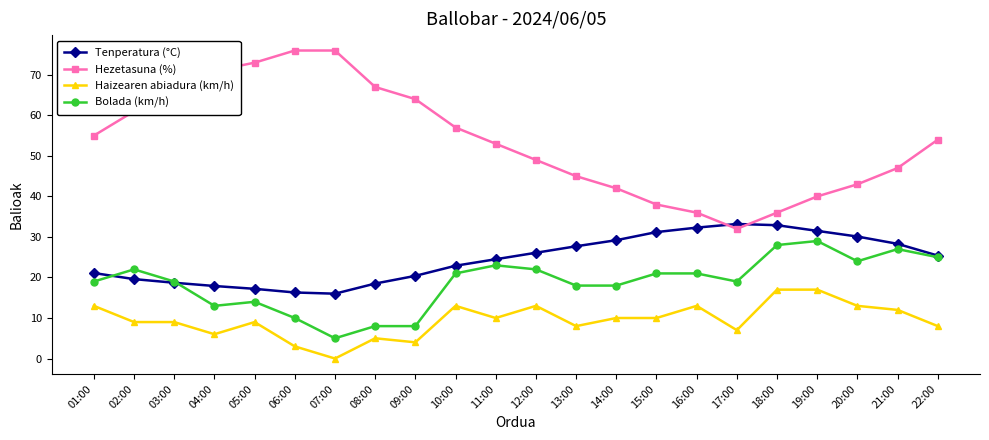

What is the label of the 2nd point from the left?

02:00